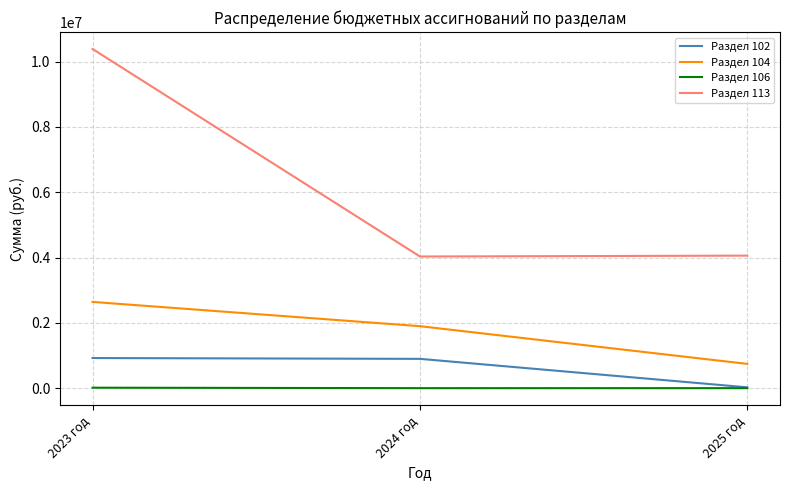

What is the total value across all series at 2023 год?

13967236.3